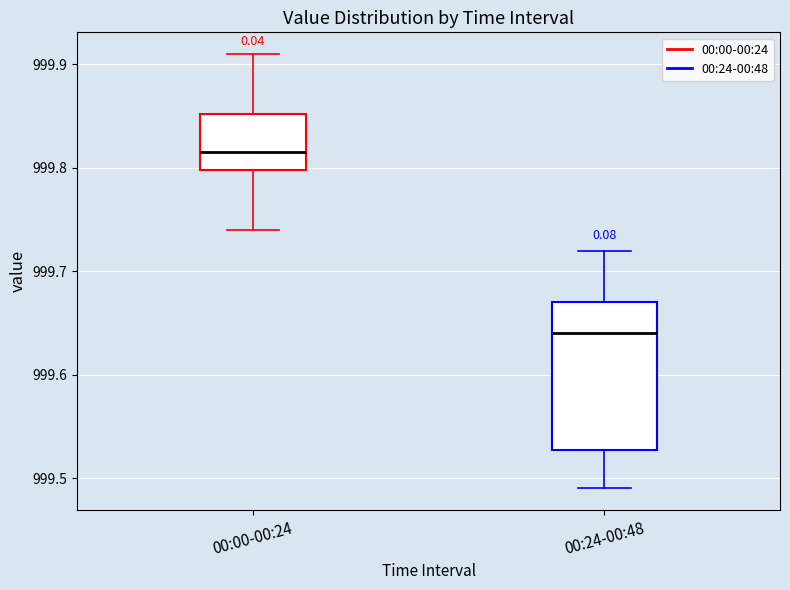

Which box is the tallest, from its lower edge to its upper edge?

00:24-00:48